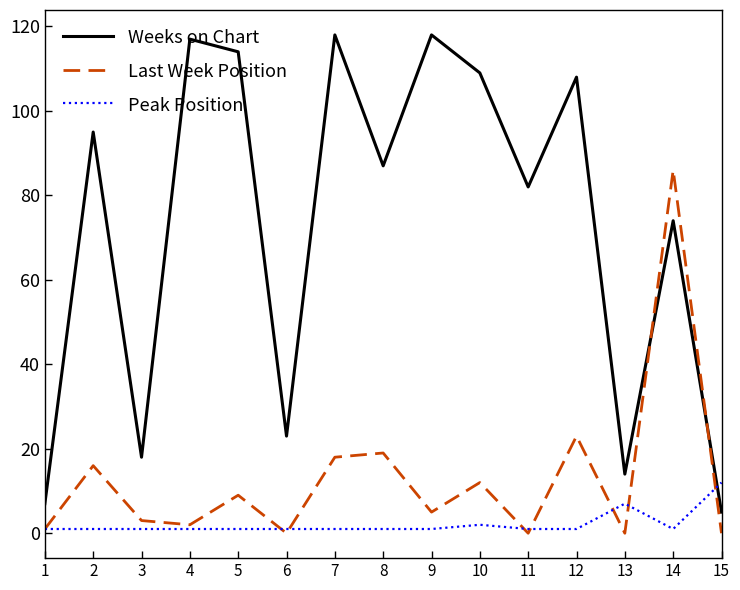

Where is Last Week Position nearest to the value 43?

12